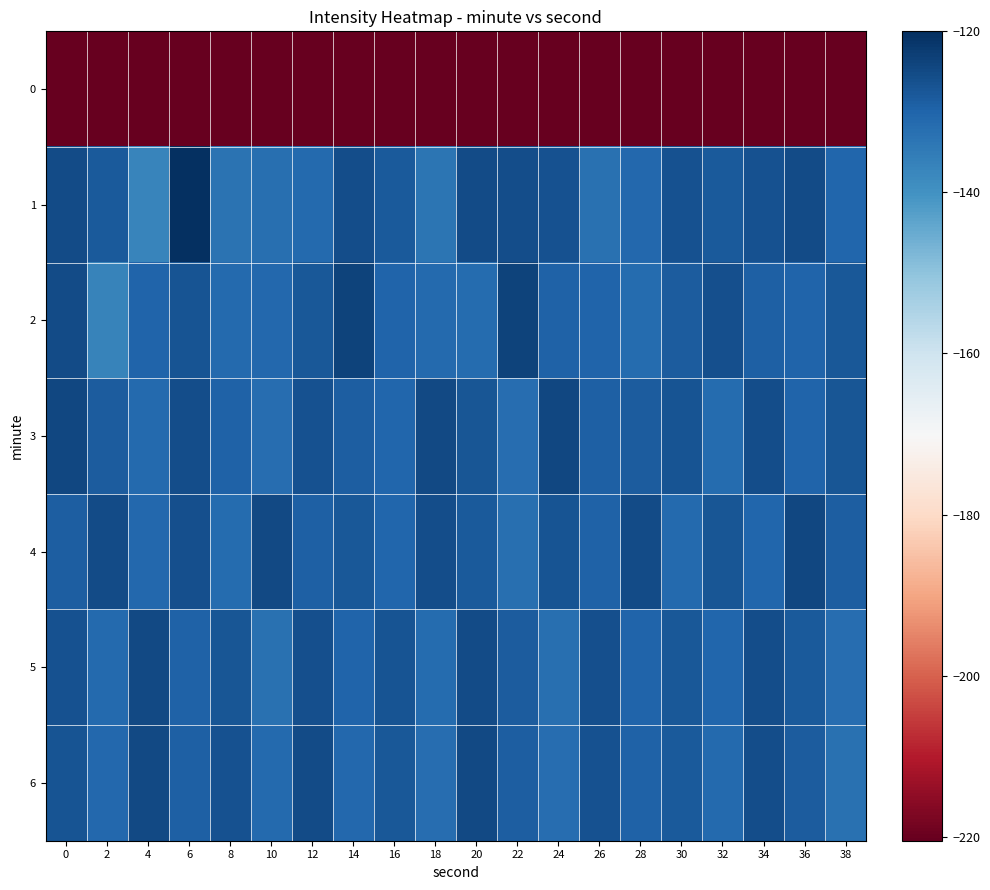

Which category has the highest value across all series?

6